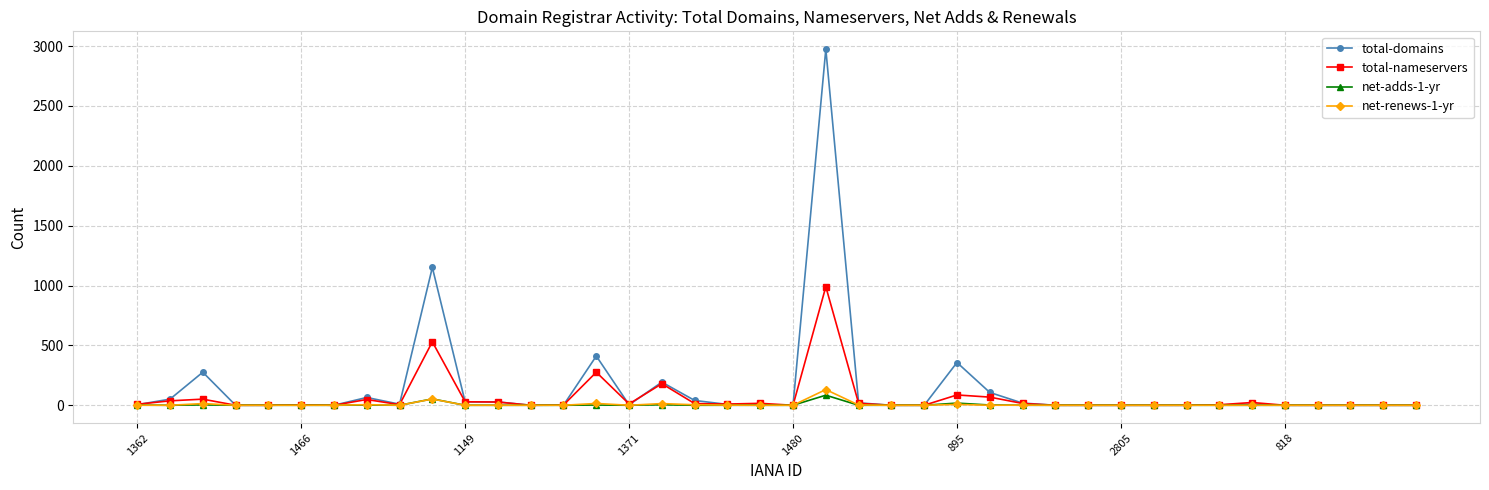

In total-nameservers, how many points are higher than both neighbors (excluding endpoints)?

10